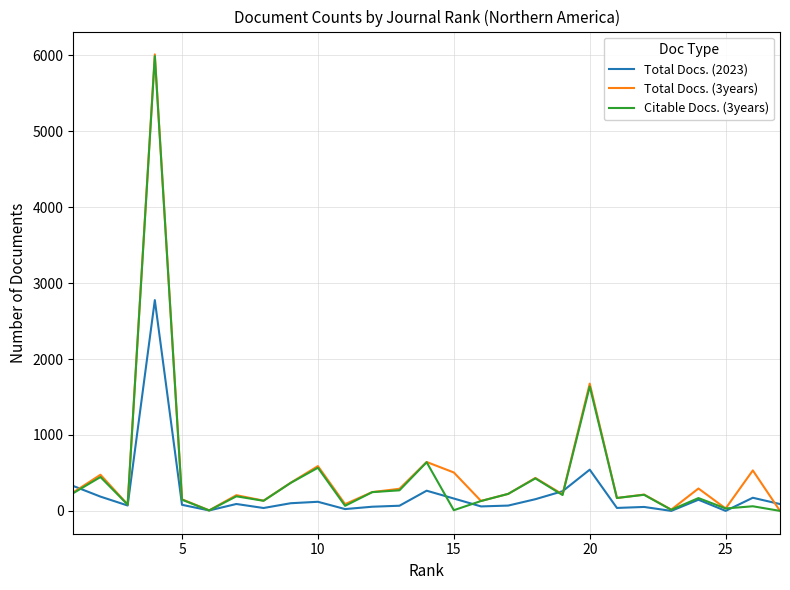

Which series has the largest range (max minus min)?

Total Docs. (3years)